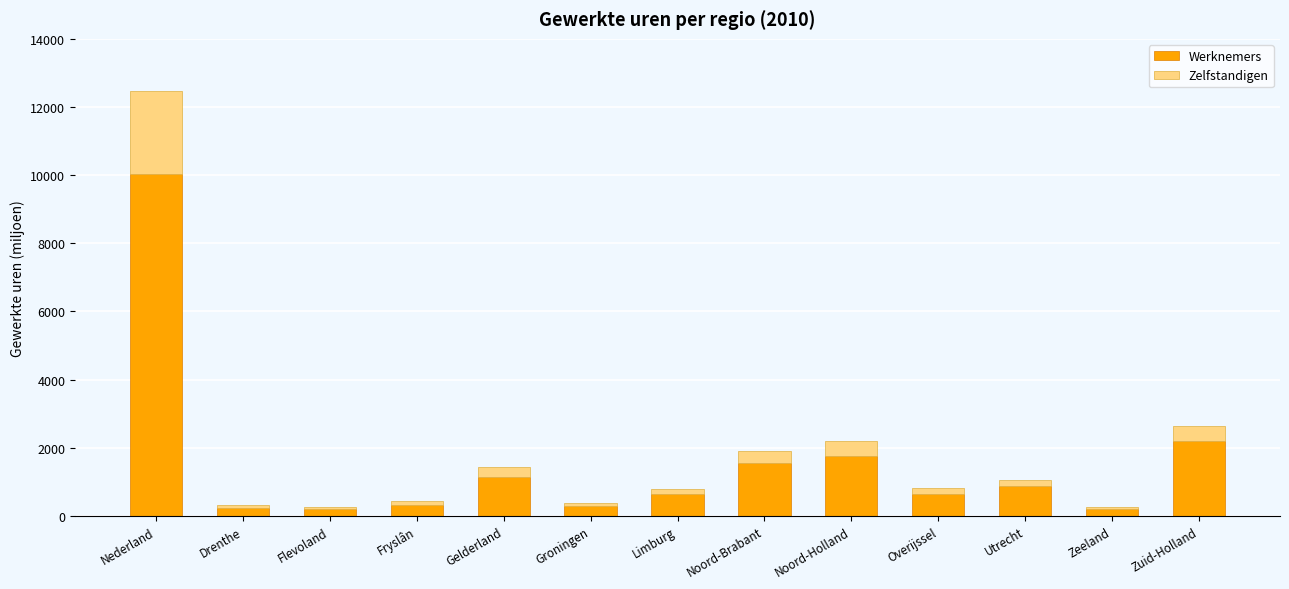

What is the difference between the maximum and minimum values in the Werknemers series?

9845.4